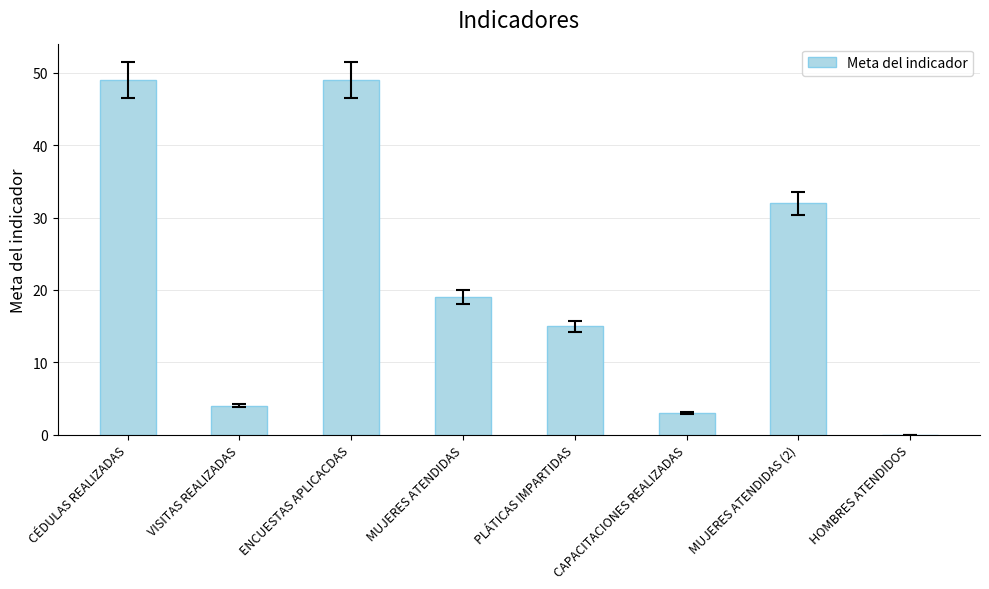

True or false: the data shows 49 at CÉDULAS REALIZADAS.

True